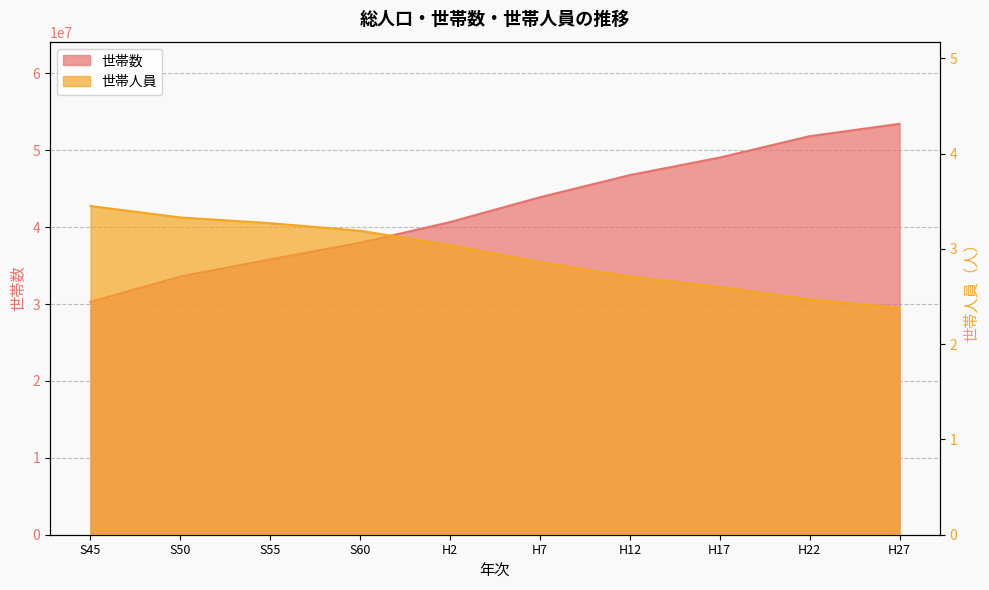

Reading left to right, list all the values displayed in this chart.

世帯数: 30297014.0	33595728.0	35823609.0	37979984.0	40670475.0	43899923.0	46782383.0	49062530.0	51842307.0	53448685.0
世帯人員: 3.5	3.3	3.3	3.2	3.0	2.9	2.7	2.6	2.5	2.4